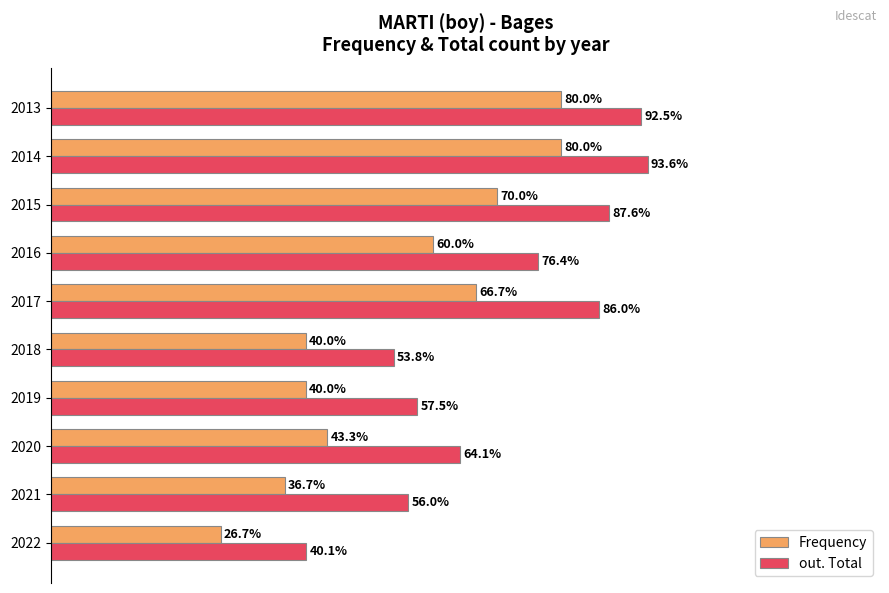

Which series has the largest range (max minus min)?

out. Total